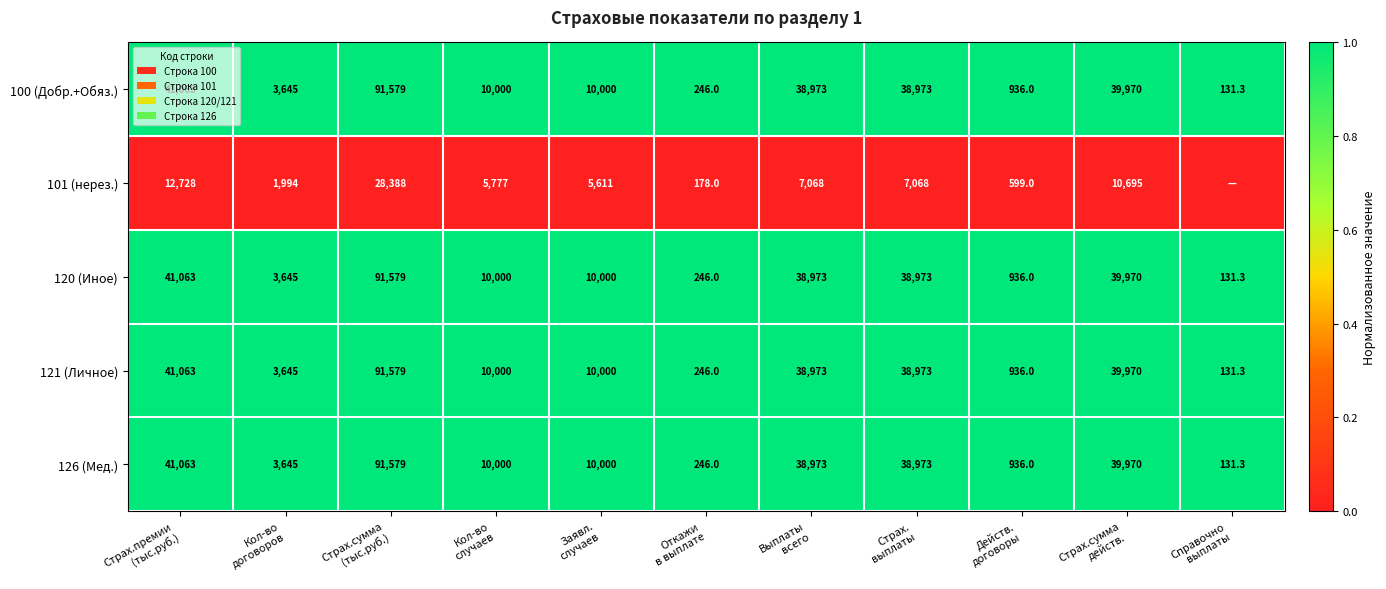

What is the average value of the 126 (Мед.) series?

25046.9